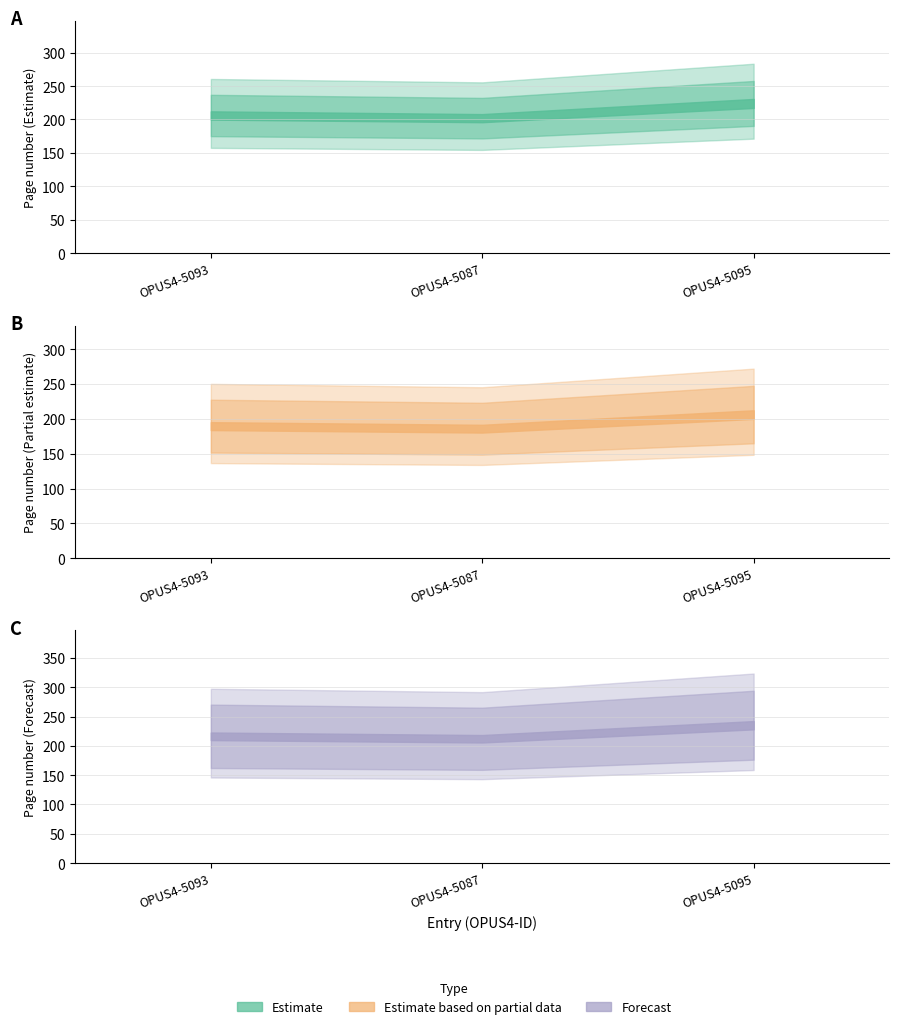

What is the average value?

211